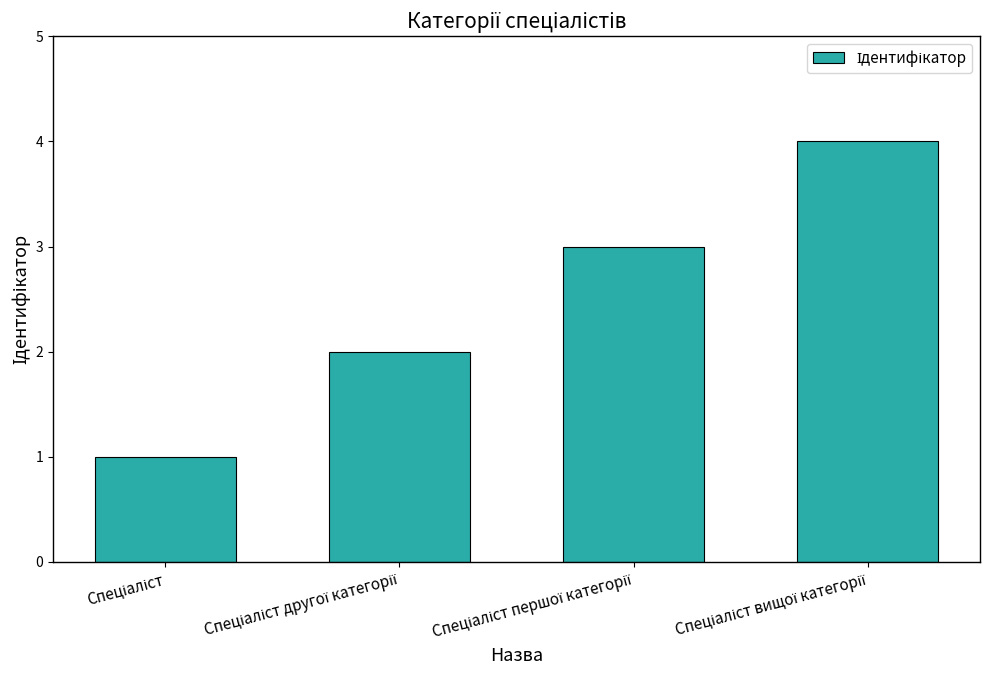

What is the greatest value displayed?

4